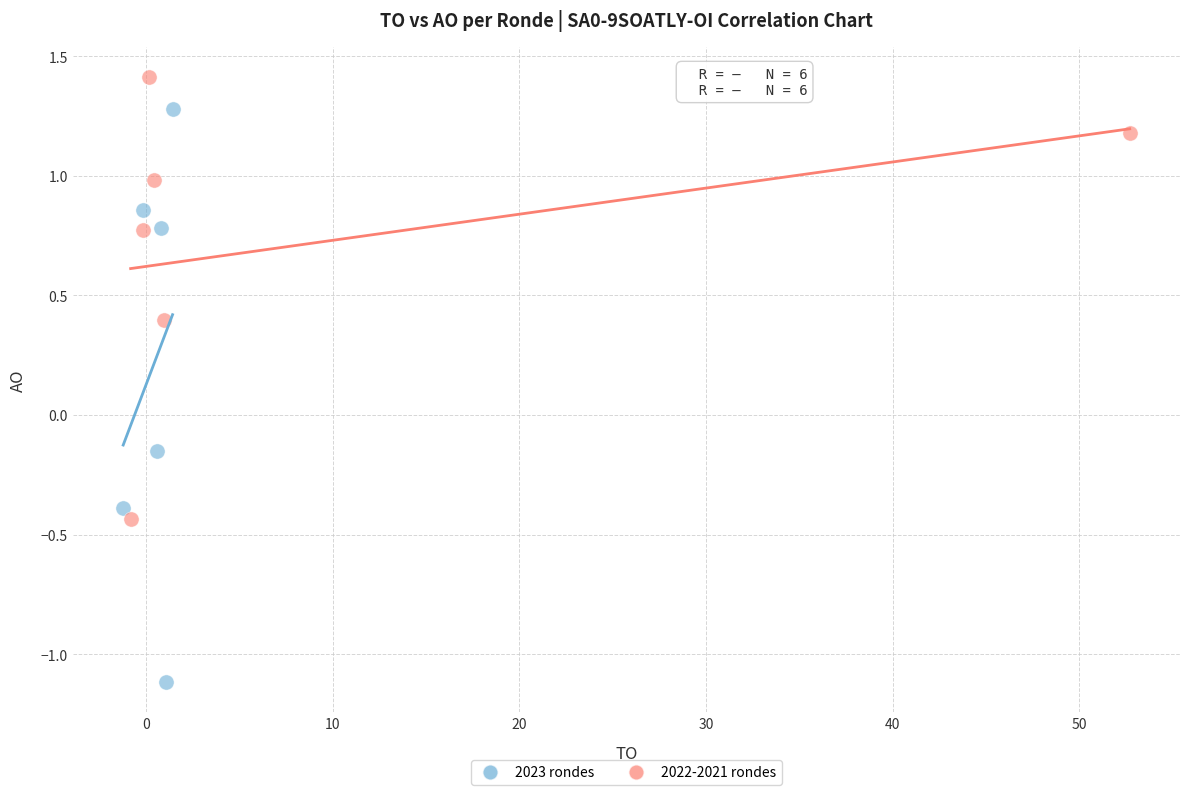

Which series reaches the minimum Y coordinate?

2023 rondes